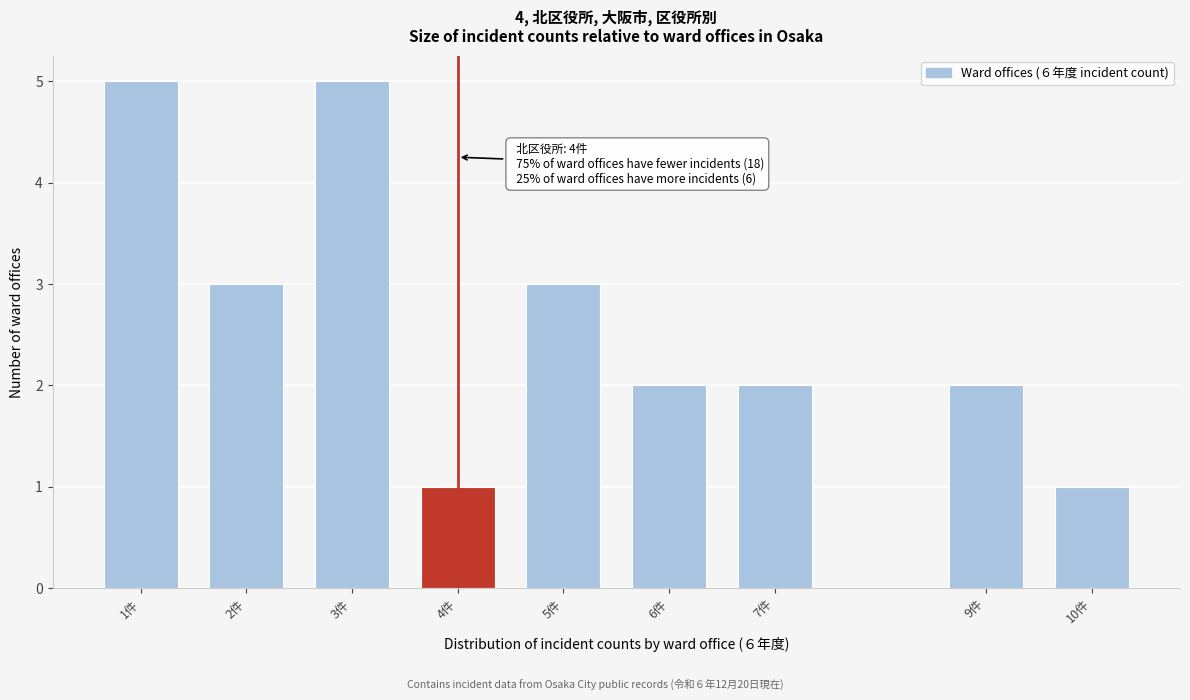

Reading left to right, list all the values displayed in this chart.

5	3	5	1	3	2	2	2	1